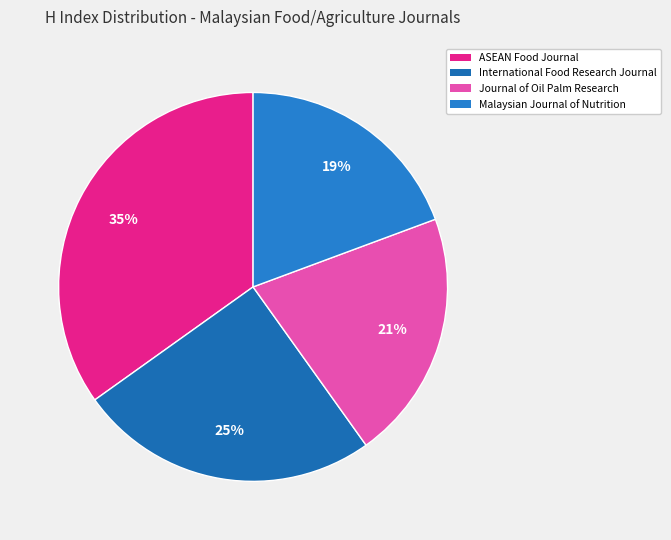

Is there a majority slice in this chart?

No